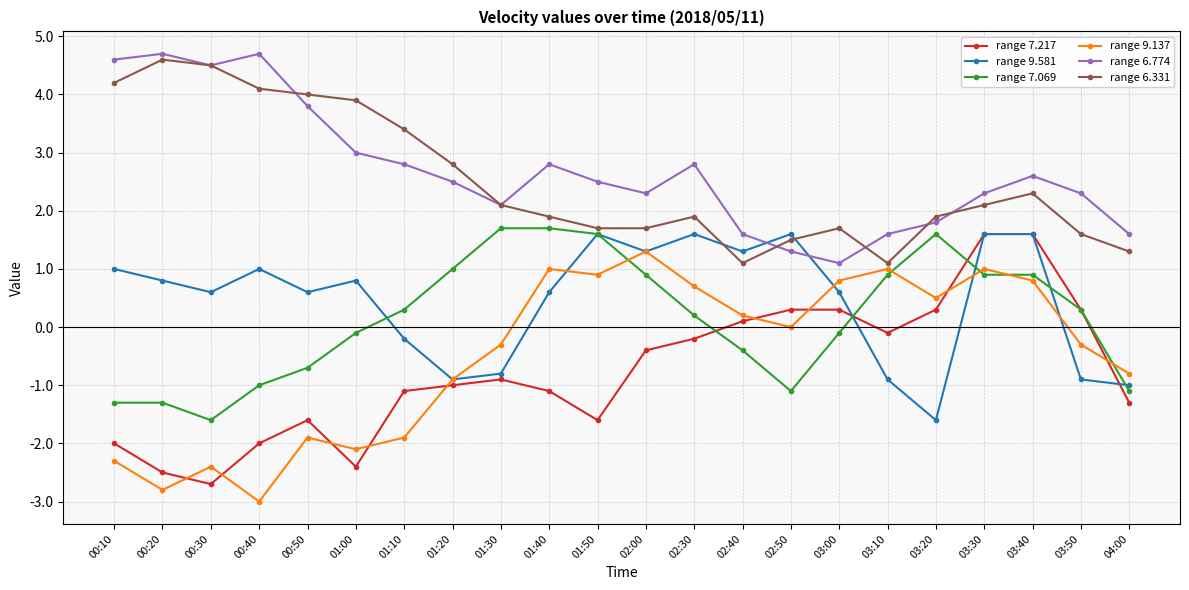

Which series changed the most between 01:00 and 01:50?

range 9.137